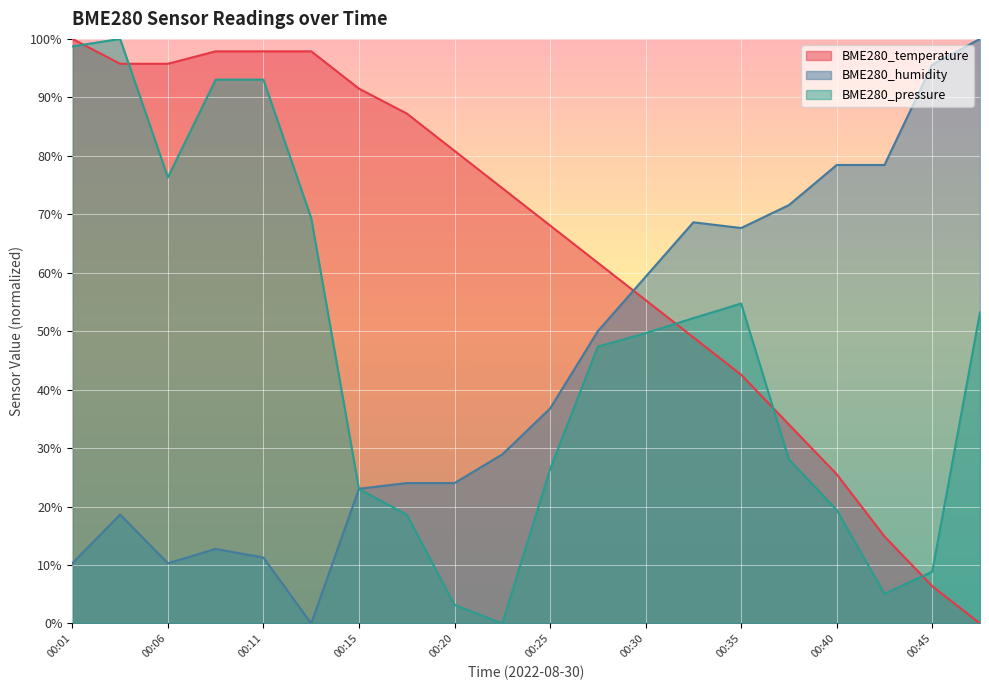

Rank the series at 00:42 from lowest to highest value.

BME280_pressure, BME280_temperature, BME280_humidity